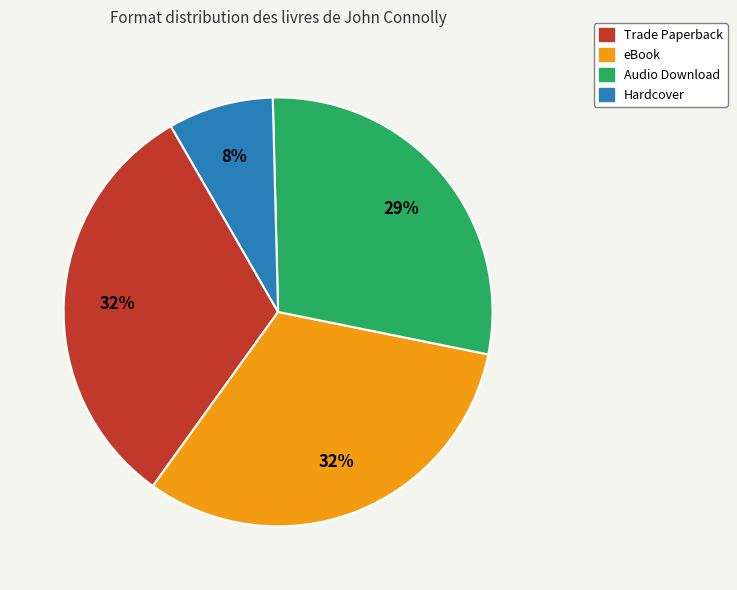

Count the number of slices in the pie.

4